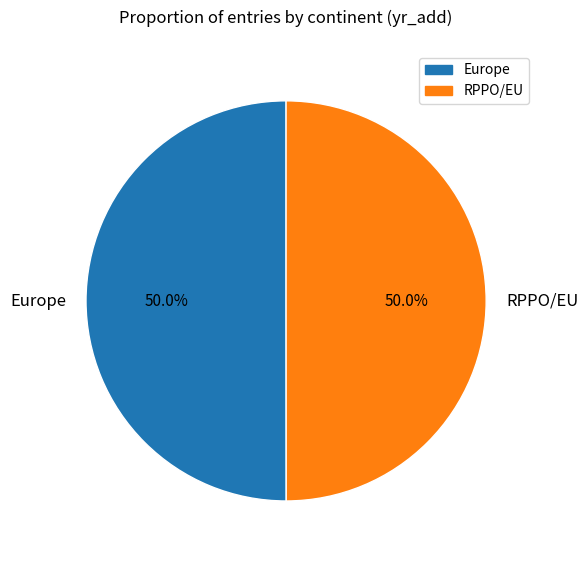

Combined, what portion of the pie is RPPO/EU and Europe?

100.0%